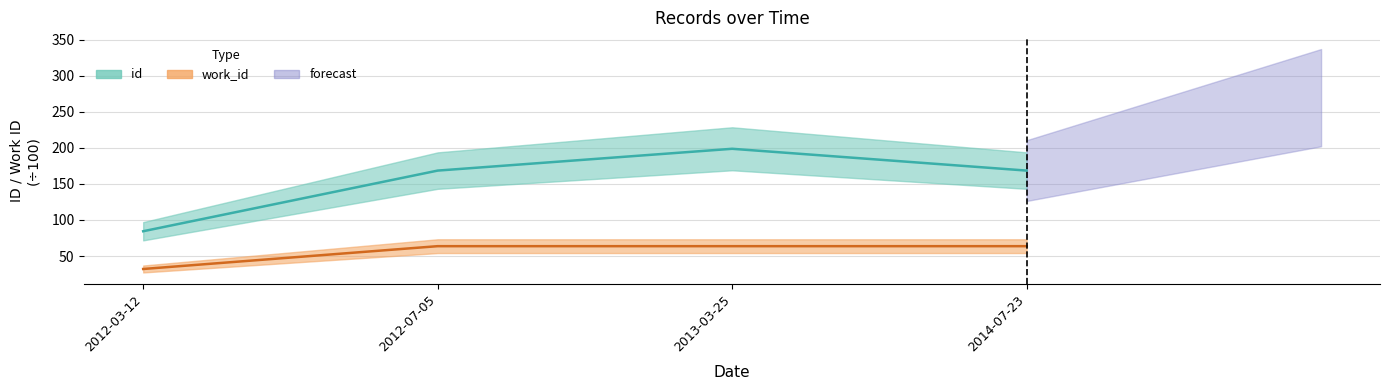

Which label corresponds to the smallest value in the chart?

2012-03-12